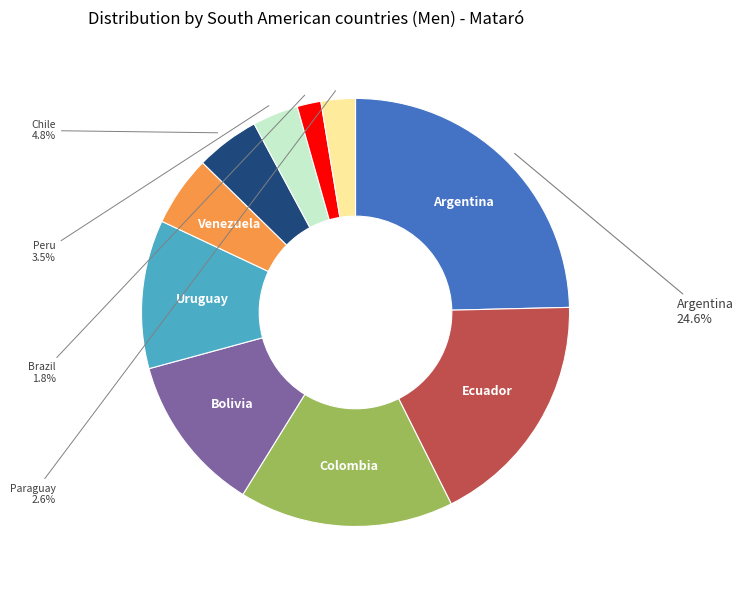

Rank the categories by value from lowest to highest.

Brazil, Paraguay, Peru, Chile, Venezuela, Uruguay, Bolivia, Colombia, Ecuador, Argentina